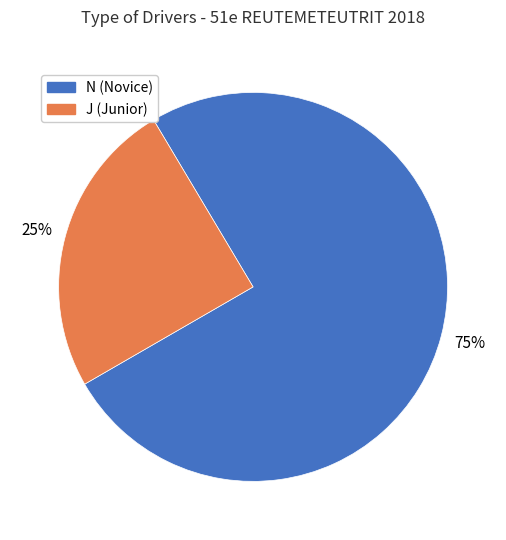

Which slice represents more than half of the pie?

N